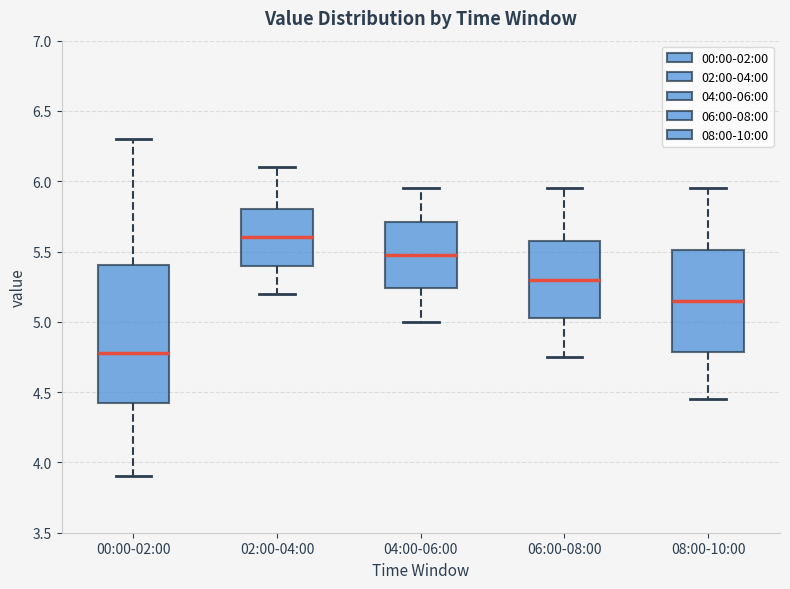

Reading left to right, read every box against the y-axis: the position of its median line, the range the box covers, and the ends of its whiskers. The values are not printed on the chart, so give them approximately, as read against the axis.

00:00-02:00: median 4.80, box 4.40 to 5.40, whiskers 3.90 to 6.30
02:00-04:00: median 5.60, box 5.40 to 5.80, whiskers 5.20 to 6.10
04:00-06:00: median 5.50, box 5.25 to 5.70, whiskers 5.00 to 5.95
06:00-08:00: median 5.30, box 5.05 to 5.60, whiskers 4.75 to 5.95
08:00-10:00: median 5.15, box 4.80 to 5.50, whiskers 4.45 to 5.95